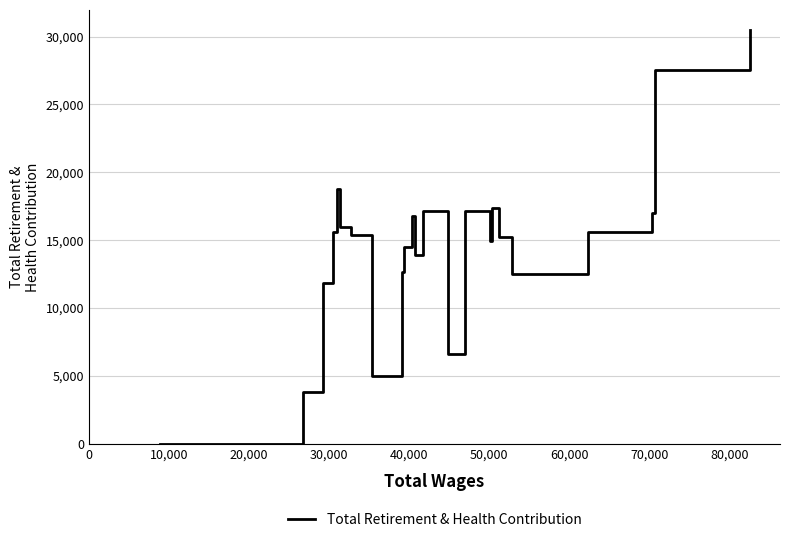

What is the sum of all values?

350154